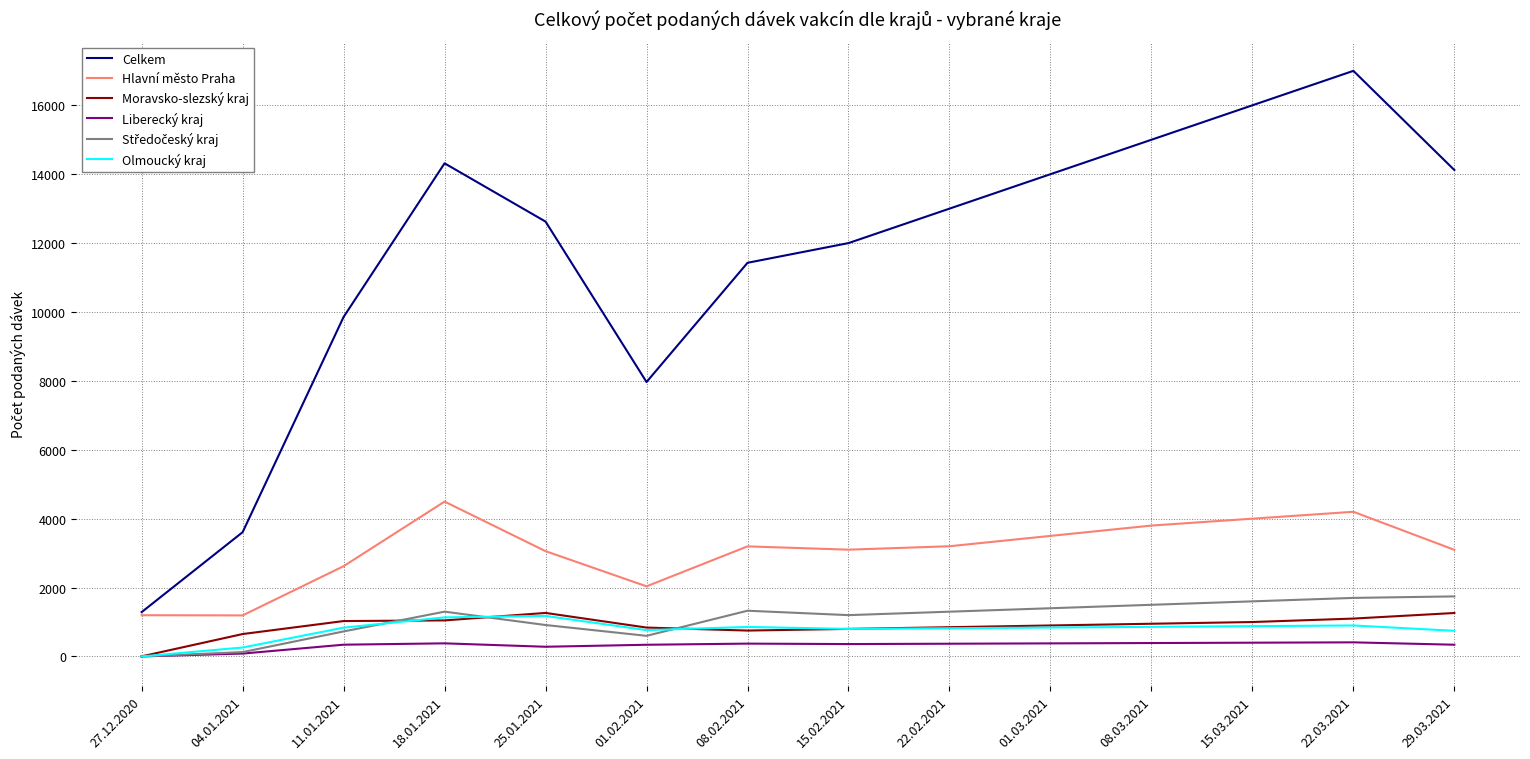

The Liberecký kraj series shows 342 at 11.01.2021. True or false?

True